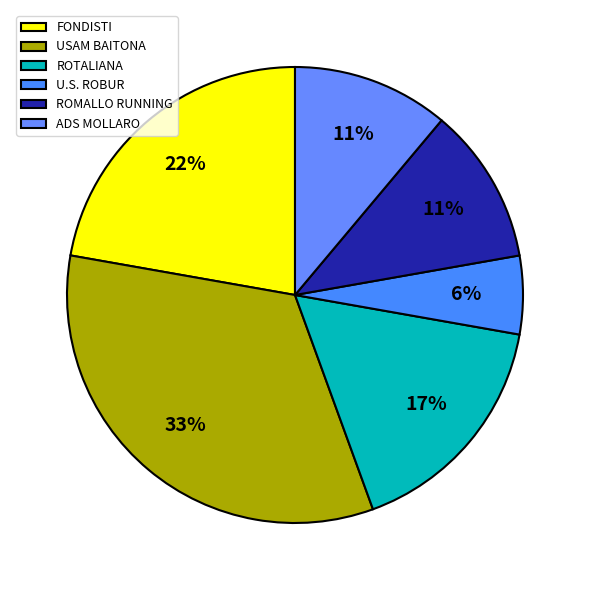

The U.S. ROBUR slice represents 6% of the pie. True or false?

True